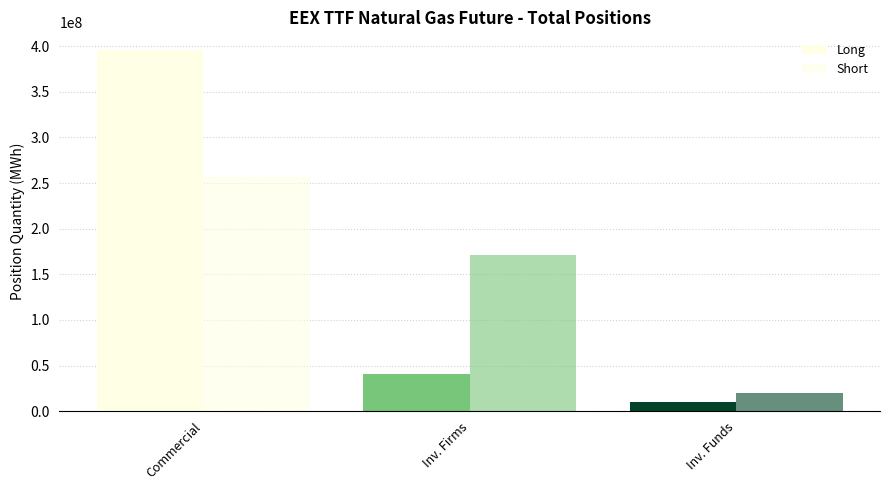

Reading left to right, transcribe all the data shown in this chart.

Long: Commercial=395401905	Inv. Firms=40968422	Inv. Funds=10166090
Short: Commercial=256435008	Inv. Firms=171017467	Inv. Funds=19647008